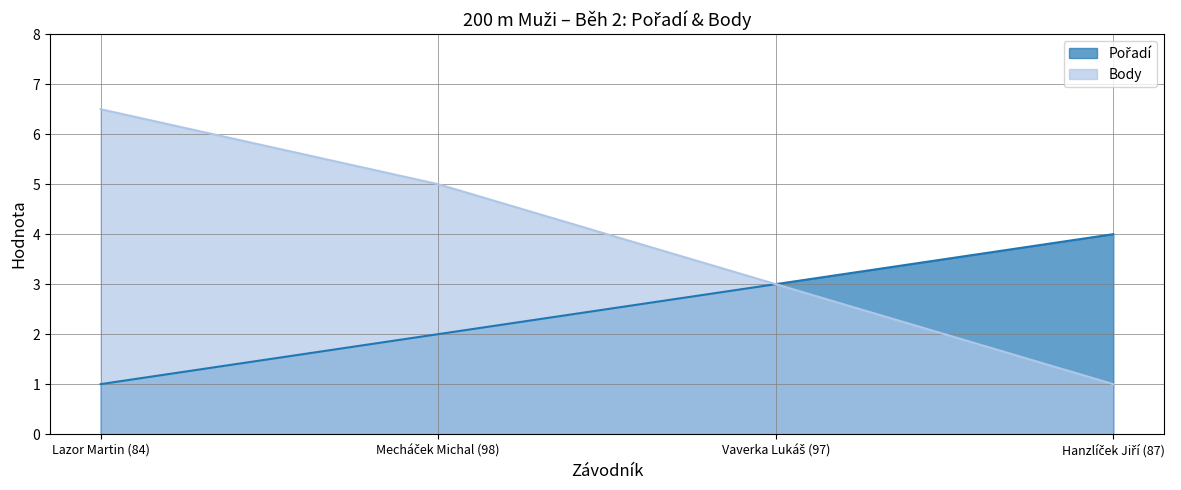

True or false: Pořadí and Body cross at least once.

False